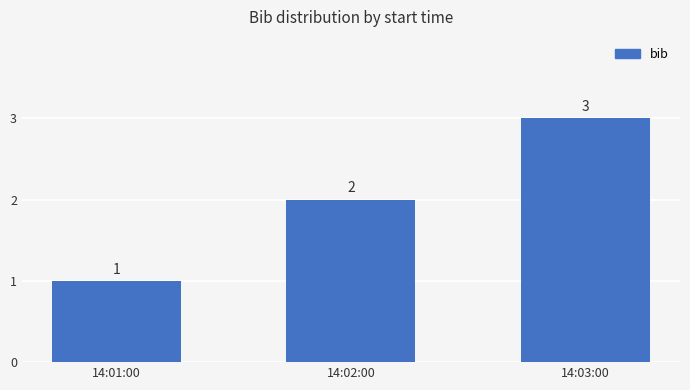

Reading left to right, what are all the values shown in this chart?

1	2	3